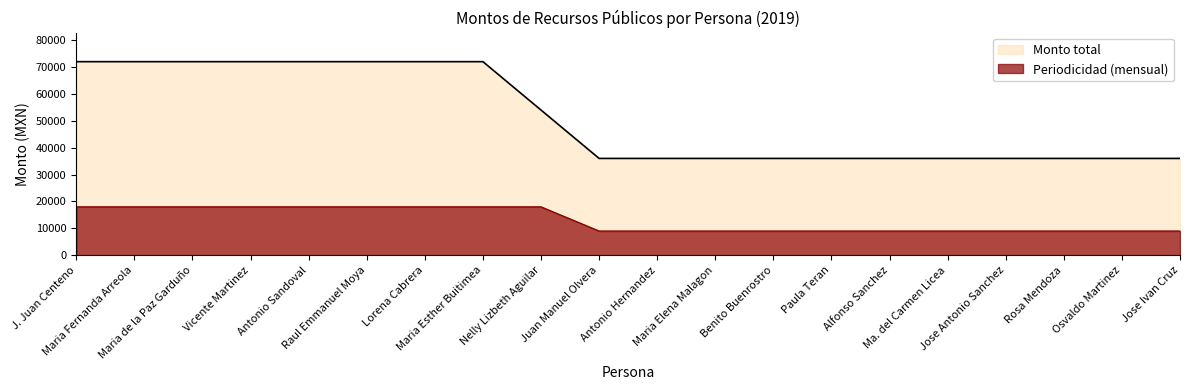

Which series has the largest range (max minus min)?

Monto total